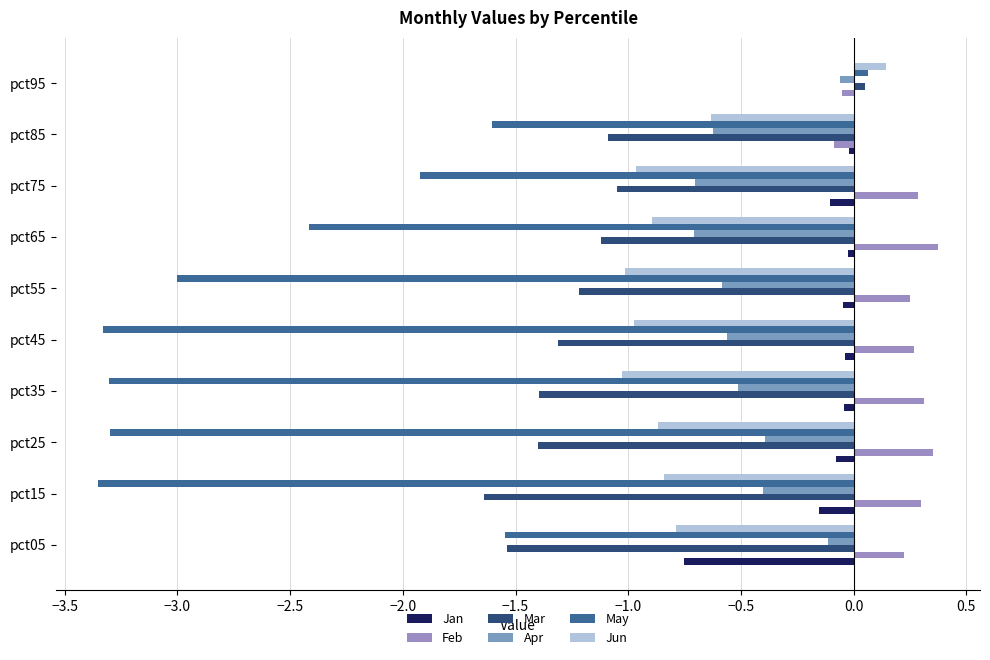

How many positive values does the Mar series have?

1